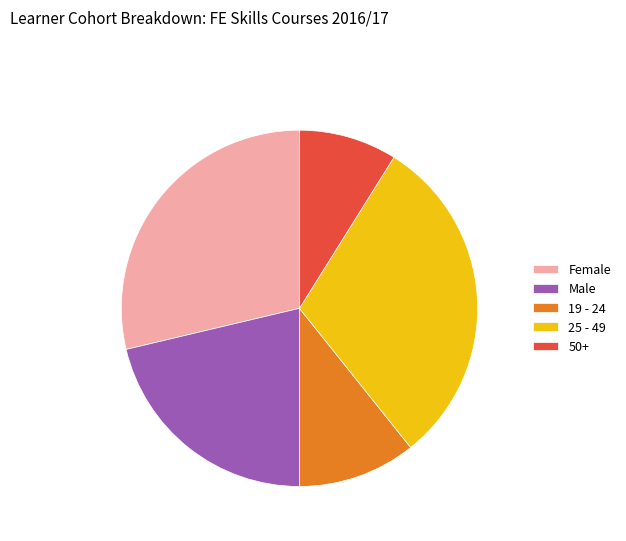

Approximately how many times larger is the value at 50+ compared to 19 - 24?

0.8